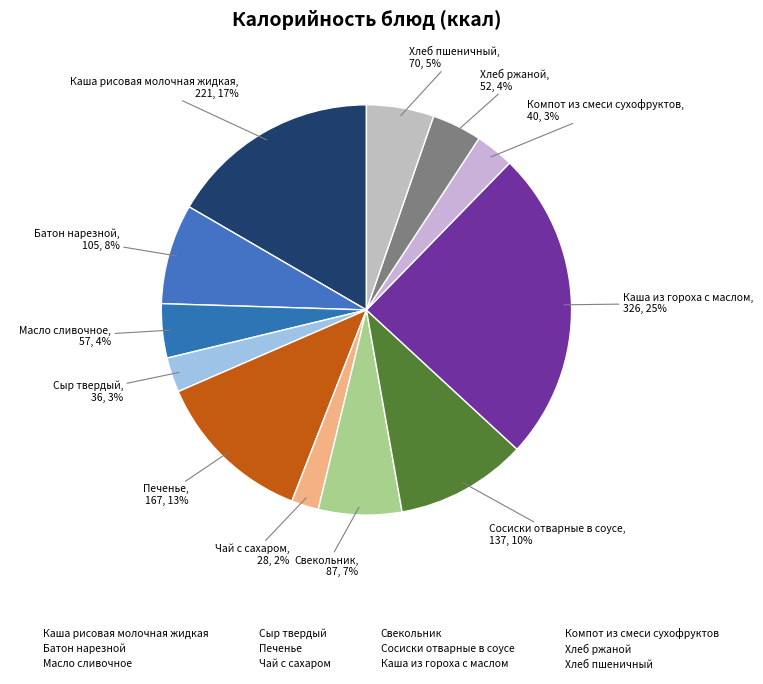

Does any single category account for the majority?

No